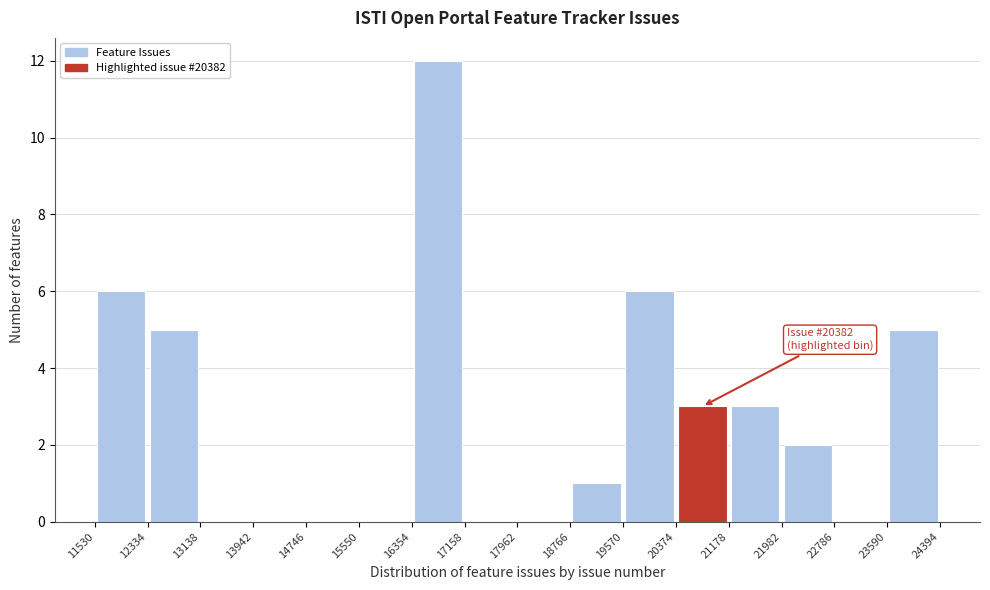

Over which range of the x-axis is the bar tallest?

16354 to 17158